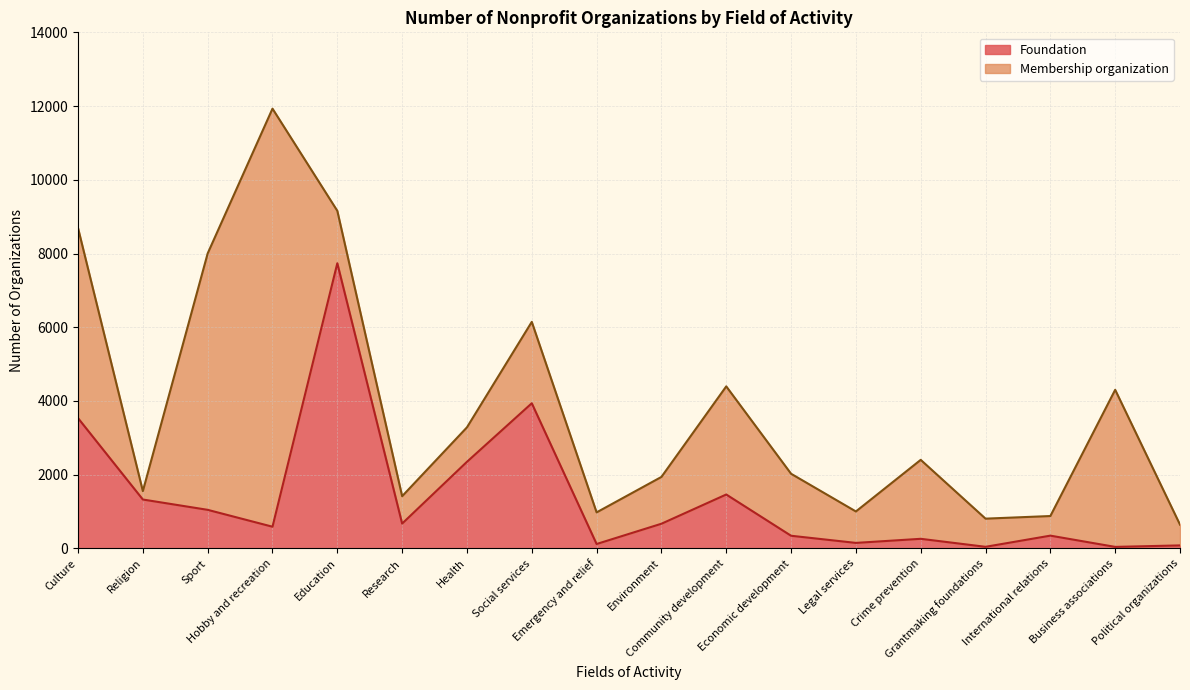

At which category does the data reach its first local valley?

Hobby and recreation